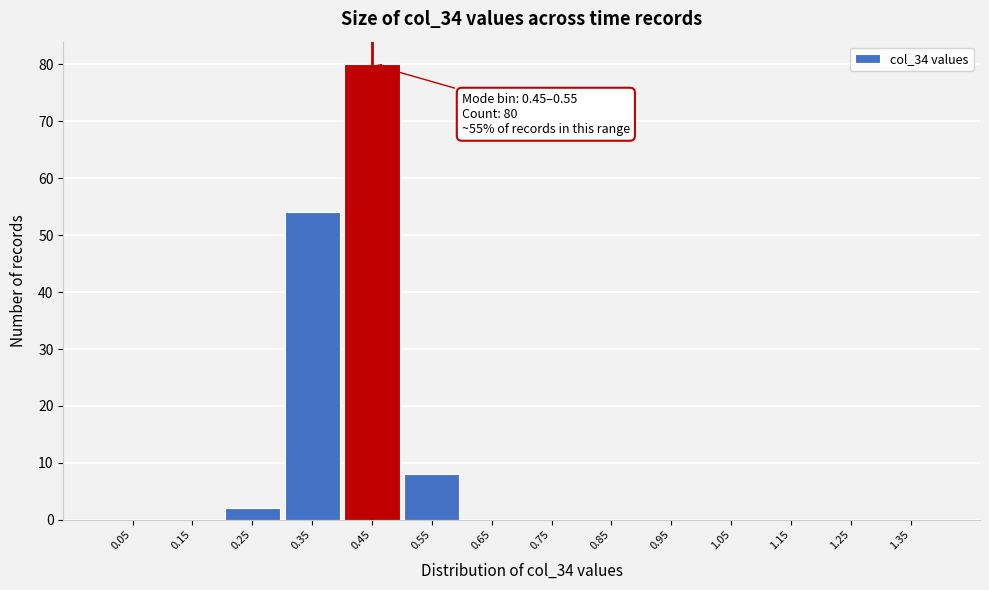

Reading left to right, list all the values displayed in this chart.

0.05=0	0.15=0	0.25=2	0.35=54	0.45=80	0.55=8	0.65=0	0.75=0	0.85=0	0.95=0	1.05=0	1.15=0	1.25=0	1.35=0